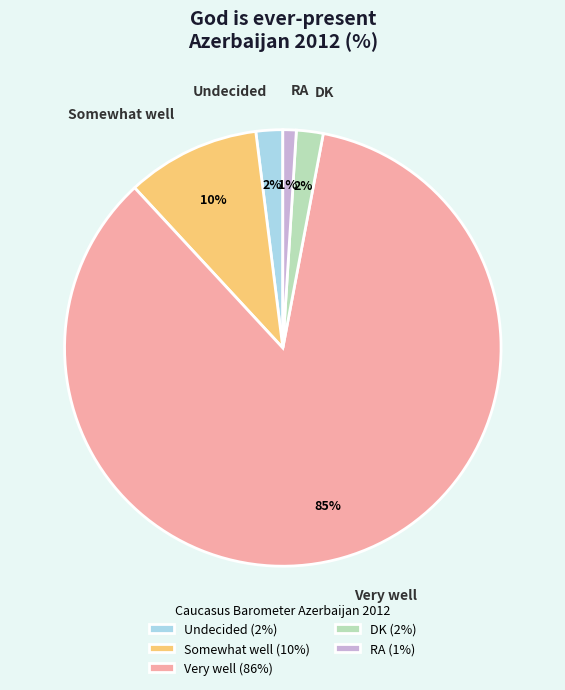

Which slice is the smallest?

RA (1%)